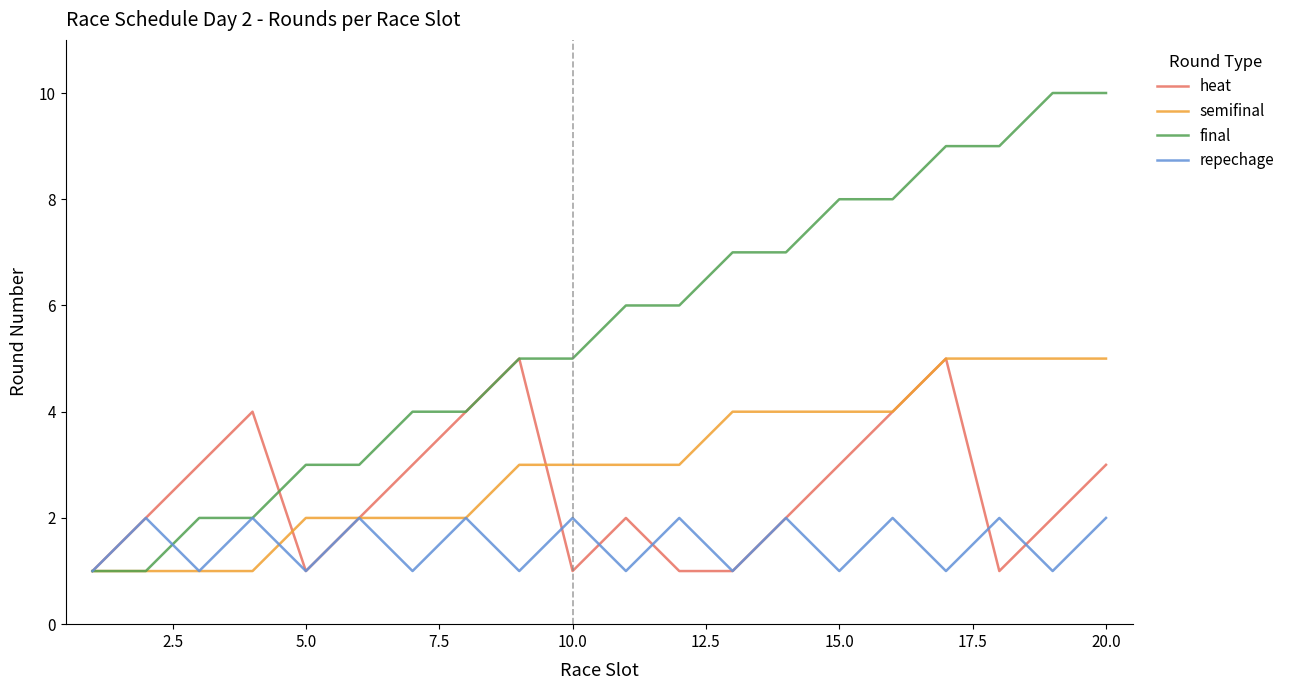

How many values in the repechage series are below 2?

10